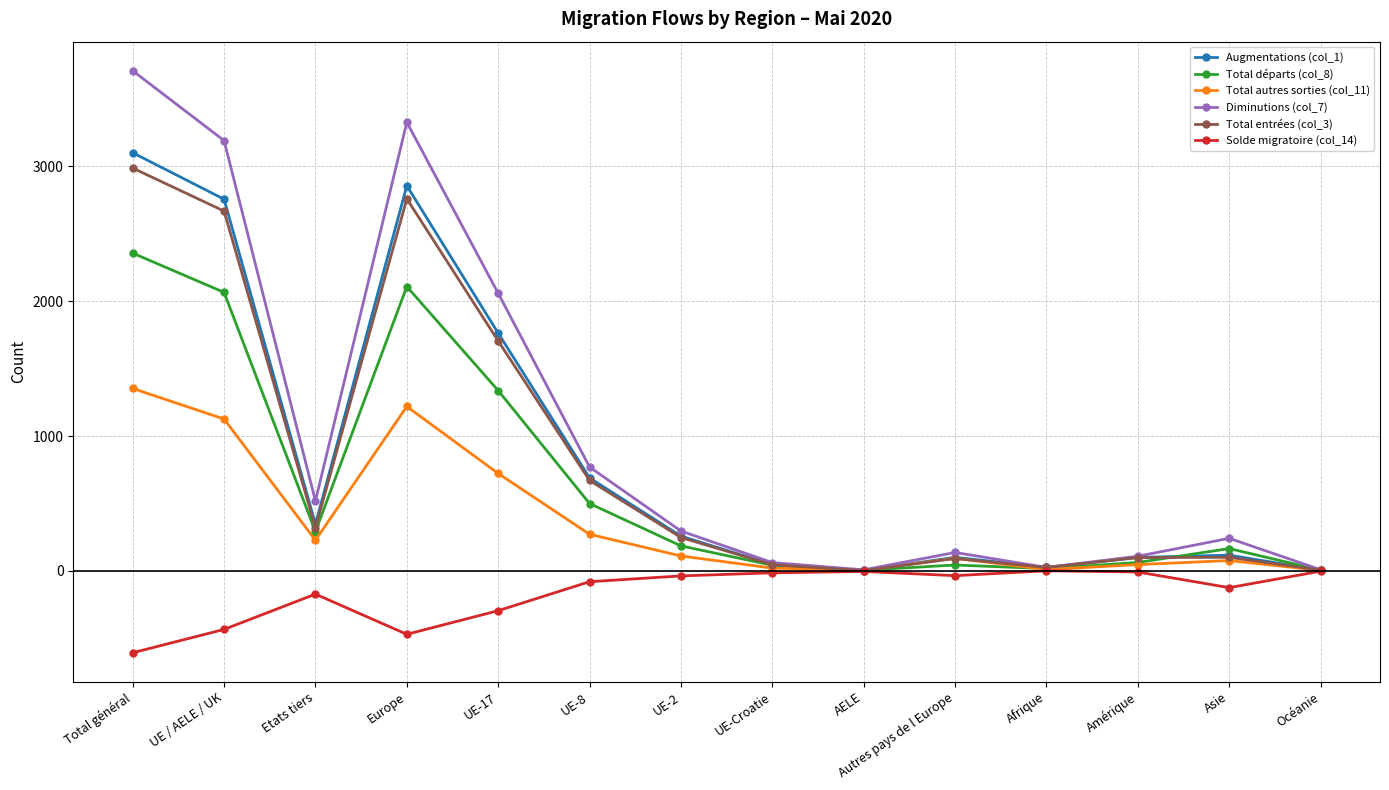

What is the greatest value displayed?

3710